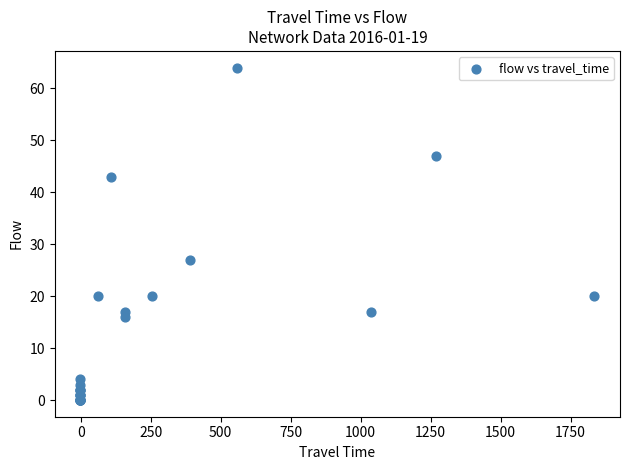

What Y value in the scatter plot is closest to 32?

27